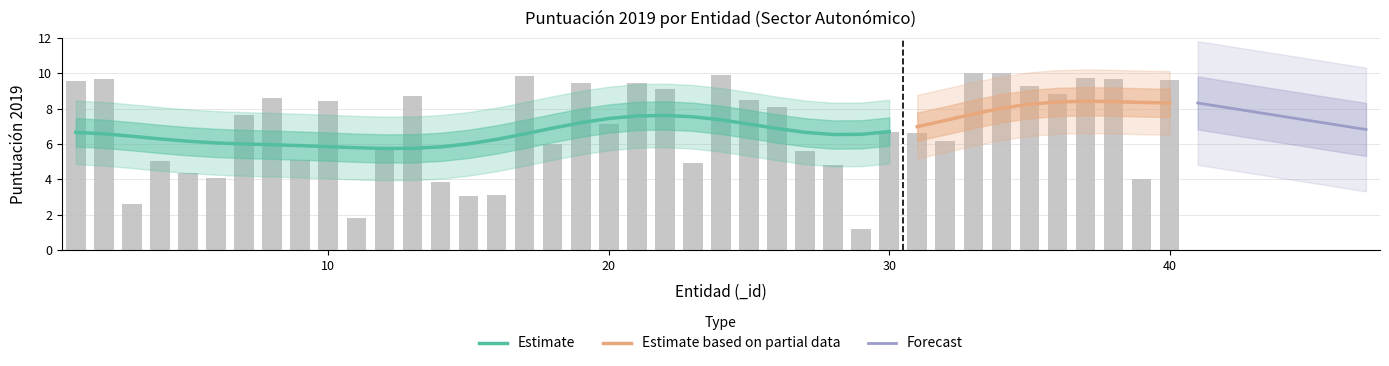

Rank the categories by value from highest to lowest.

33, 34, 24, 17, 37, 2, 38, 40, 1, 19, 21, 35, 22, 36, 13, 8, 25, 10, 26, 7, 20, 30, 31, 32, 18, 12, 27, 9, 4, 23, 28, 5, 6, 39, 14, 16, 15, 3, 11, 29